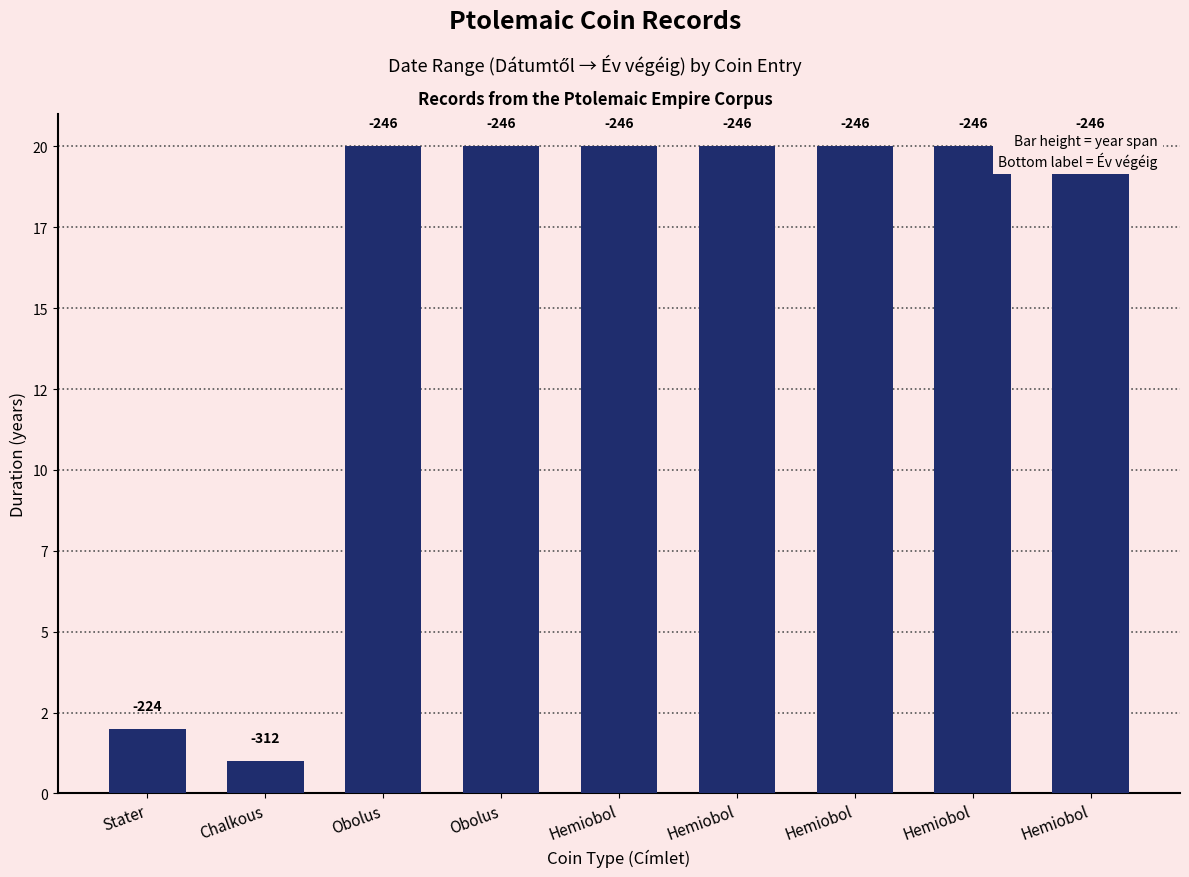

Rank the categories by value from lowest to highest.

Chalkous, Stater, Obolus, Obolus, Hemiobol, Hemiobol, Hemiobol, Hemiobol, Hemiobol